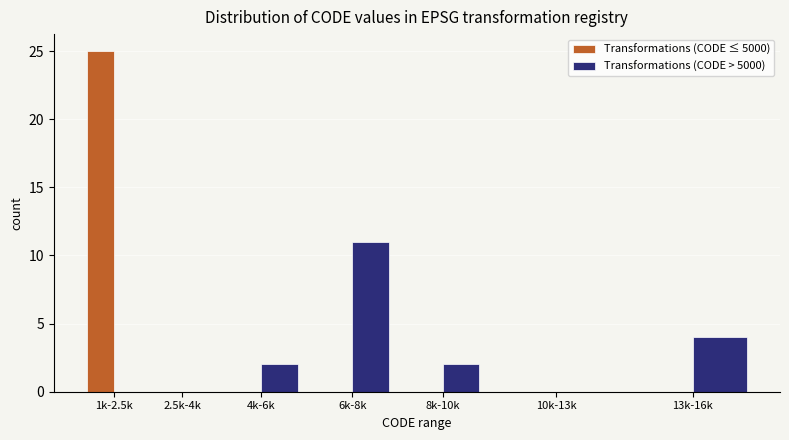

Reading left to right, transcribe all the data shown in this chart.

Transformations (CODE ≤ 5000): 1k-2.5k=25	2.5k-4k=0	4k-6k=0	6k-8k=0	8k-10k=0	10k-13k=0	13k-16k=0
Transformations (CODE > 5000): 1k-2.5k=0	2.5k-4k=0	4k-6k=2	6k-8k=11	8k-10k=2	10k-13k=0	13k-16k=4